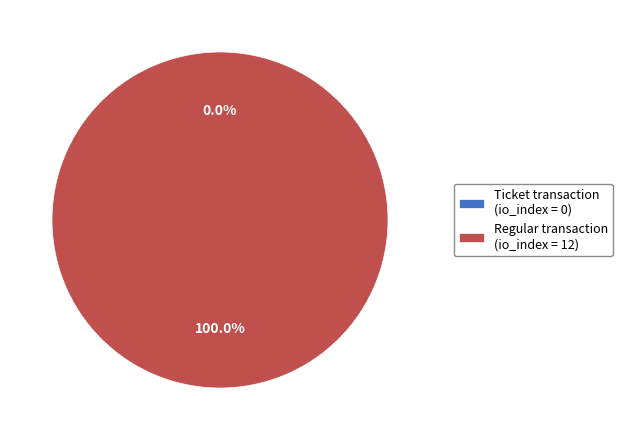

Is there any slice that represents more than half of the pie?

Yes